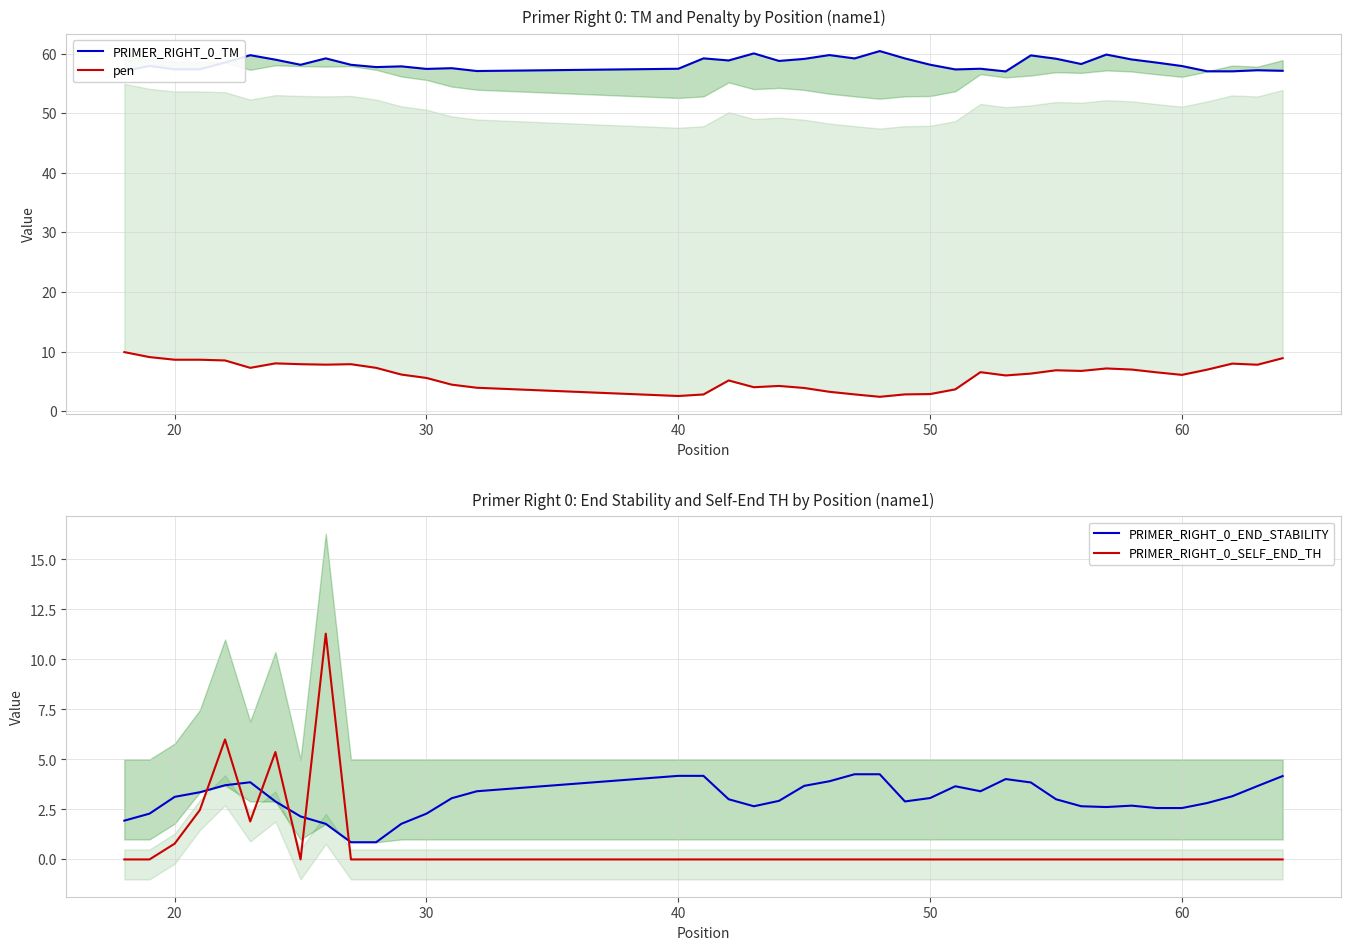

Does the chart have visible grid lines?

Yes